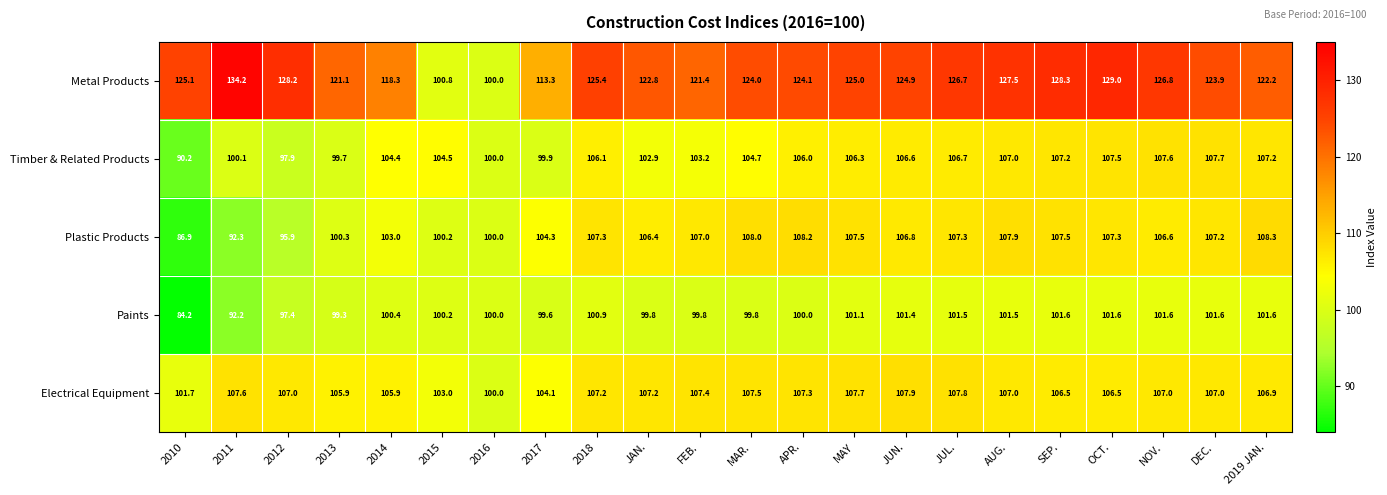

What is the difference between the second highest and minimum values in the Timber & Related Products series?

17.4